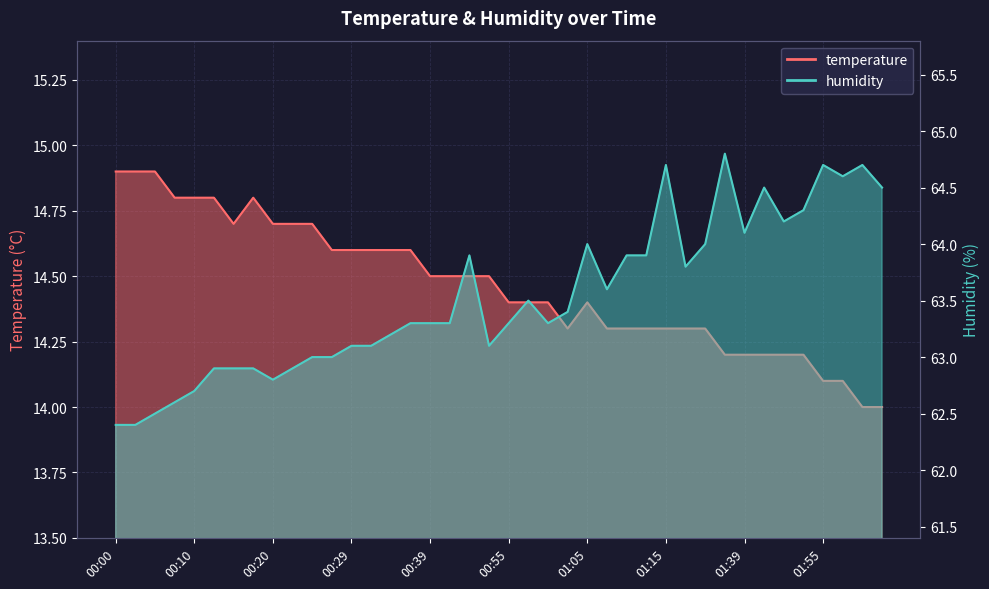

What is the sum of all temperature values?

578.6